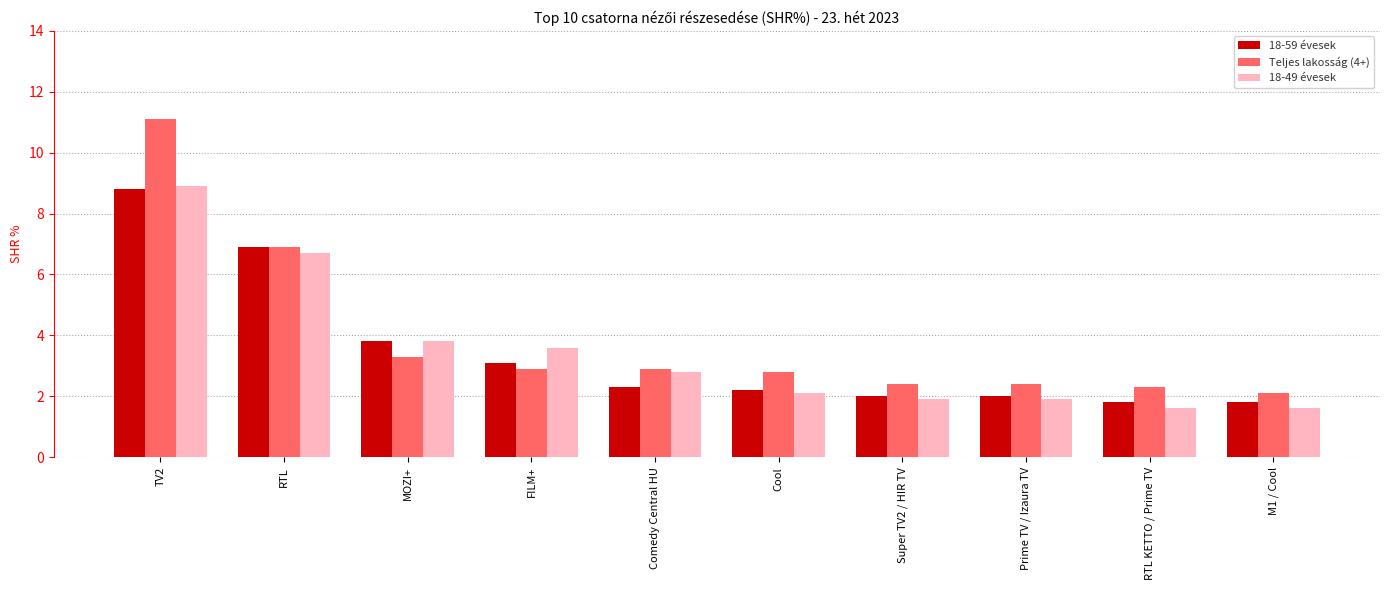

What is the lowest value of the 18-59 évesek series?

1.8